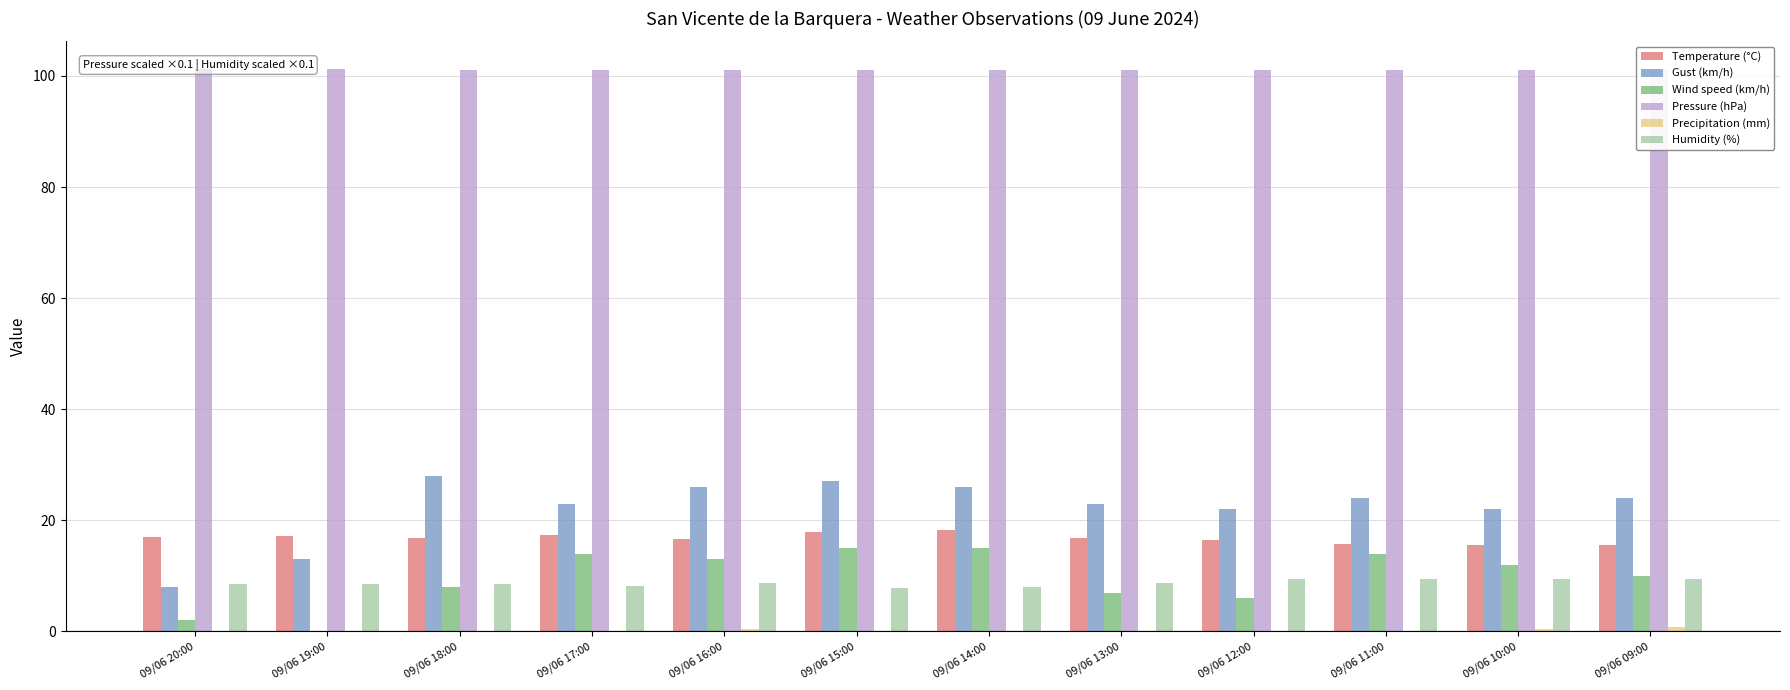

Where is Gust (km/h) nearest to the value 18?

09/06 12:00